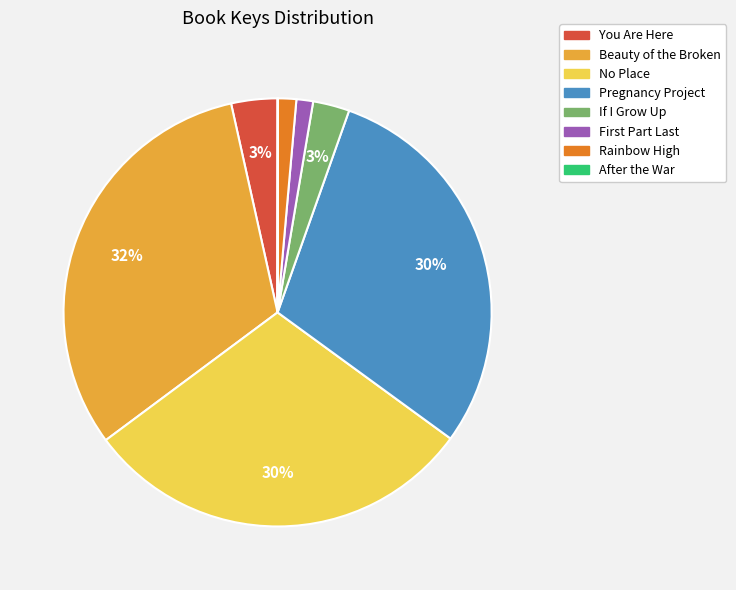

Is it true that Rainbow High is 10% of the pie?

False